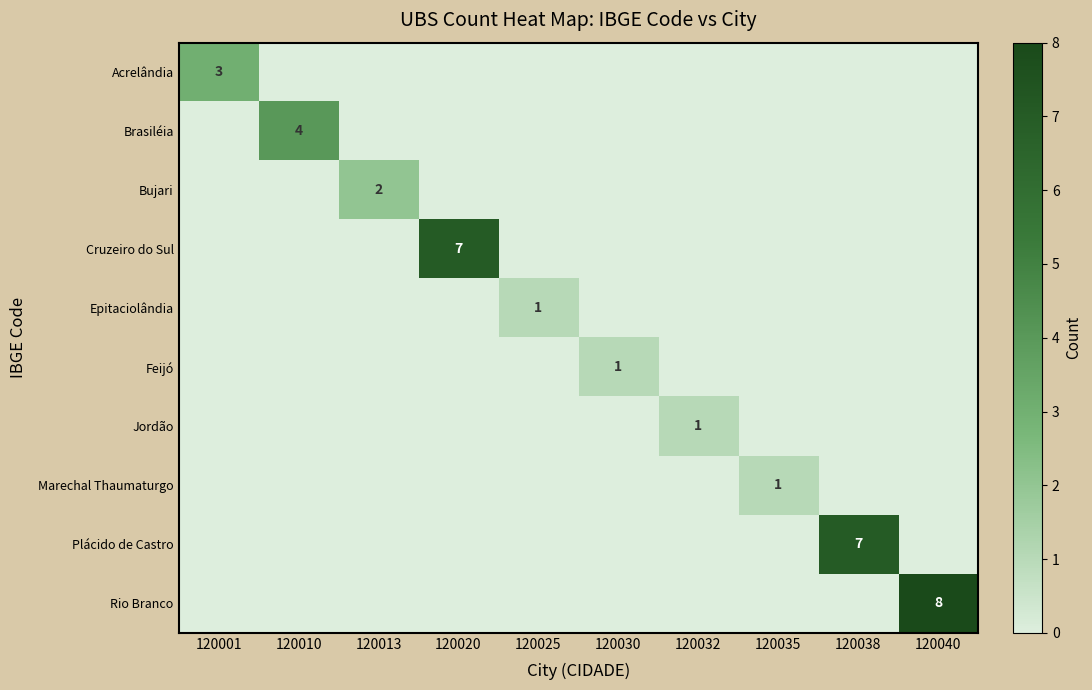

How many data points in Bujari are above 0?

1